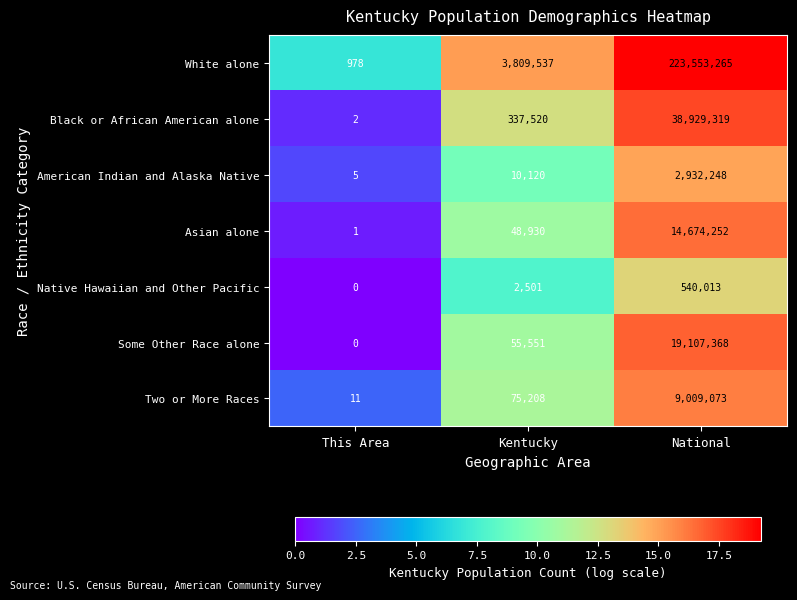

Which series has the largest total across all categories?

White alone